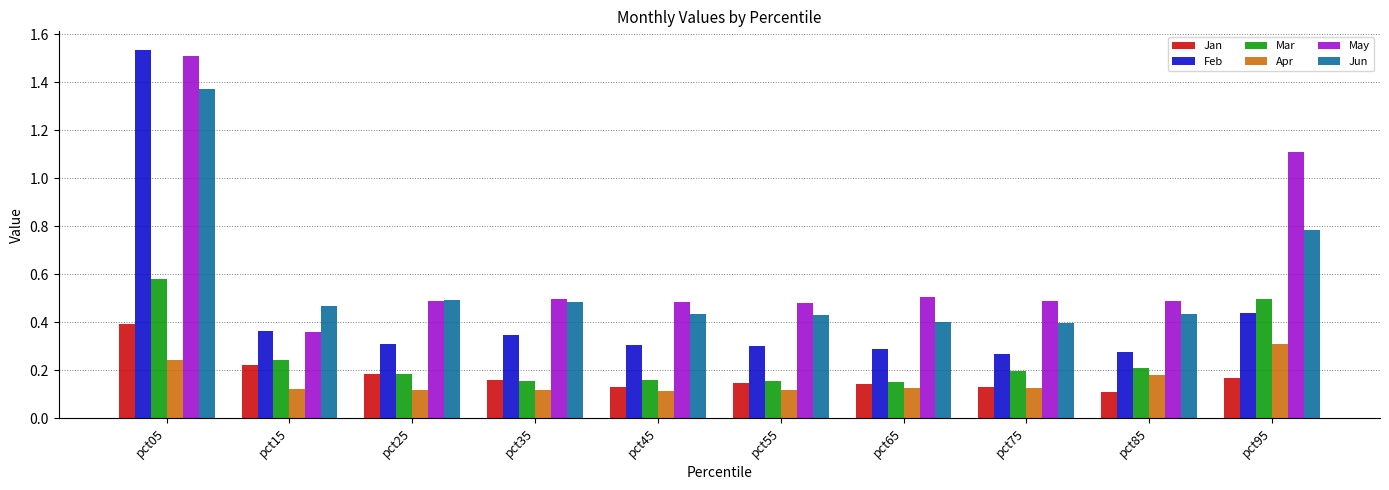

Where is Jan nearest to the value 0?

pct85